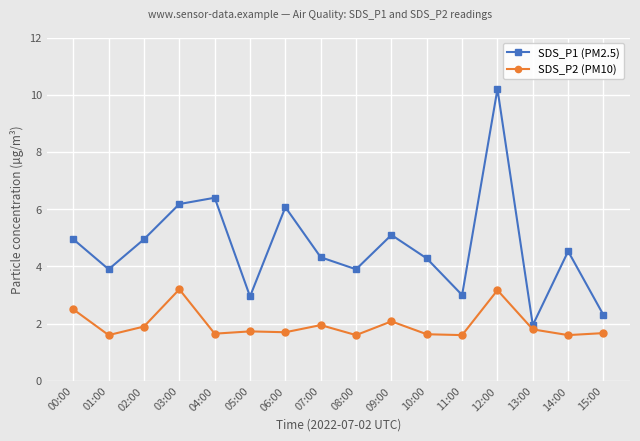

What position from the right is 00:00?

16